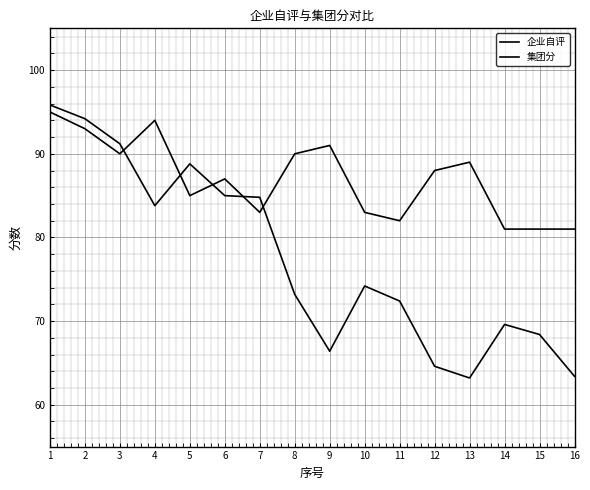

The 集团分 series shows 34.9 at 13. True or false?

False